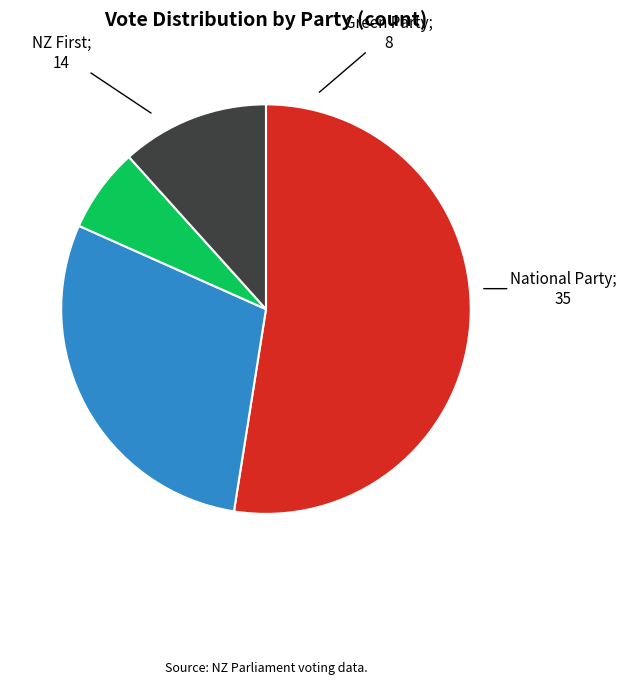

Is there any slice that represents more than half of the pie?

Yes